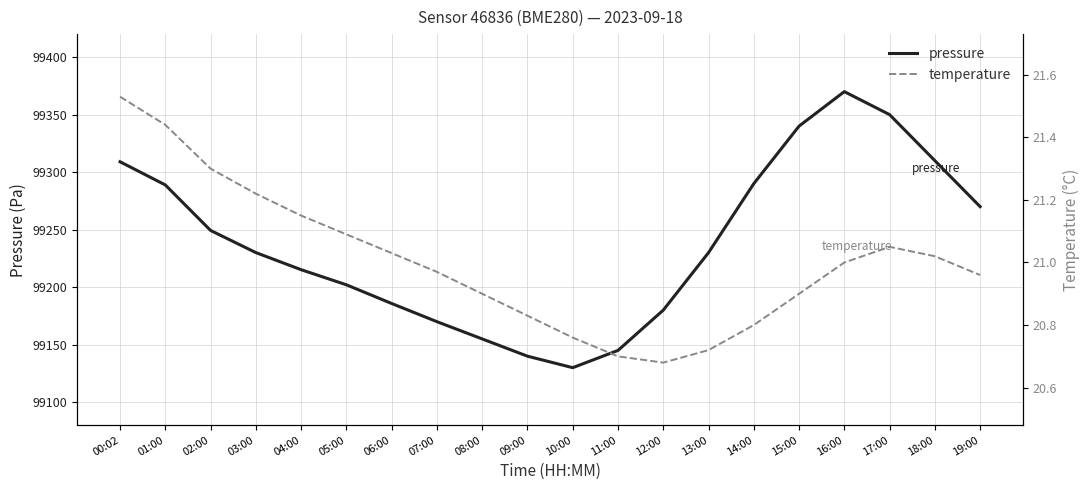

What is the average value of the temperature series?

21.0